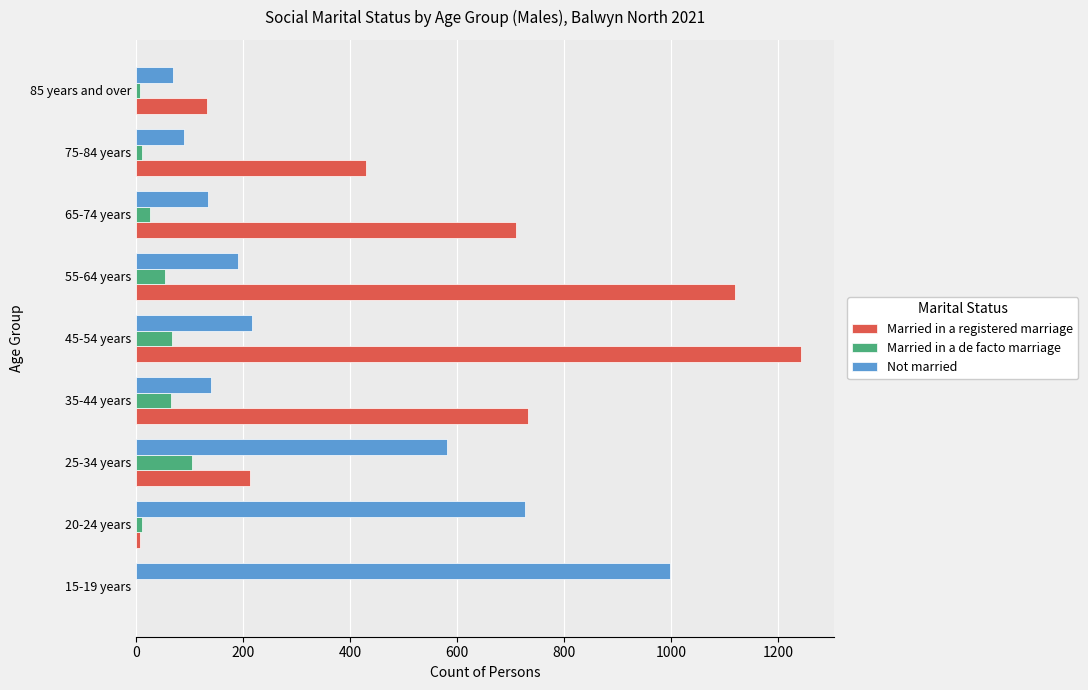

Which category has the highest value across all series?

45-54 years